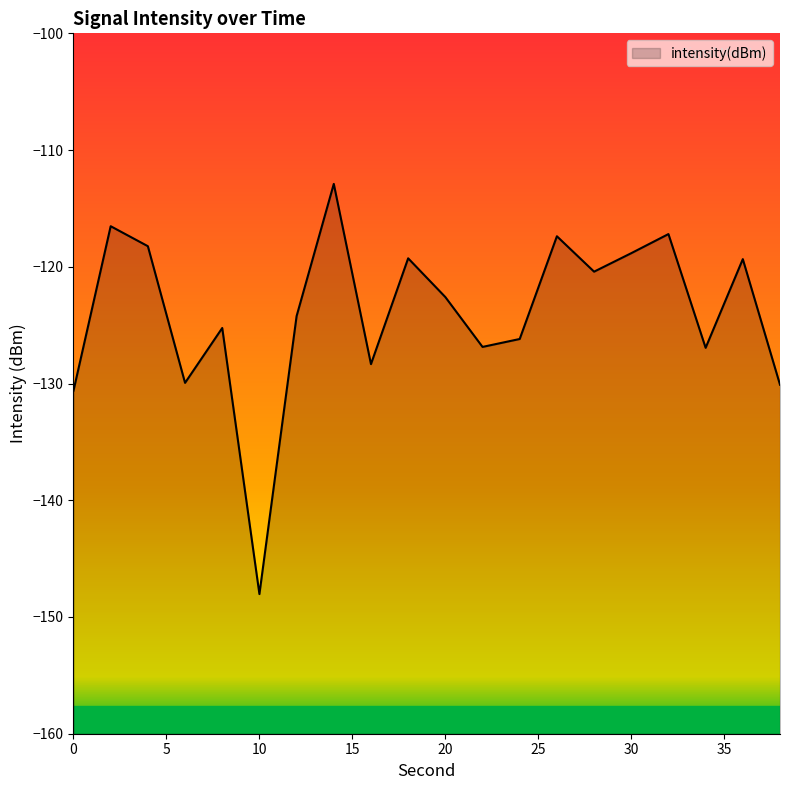

How many points are lower than both their immediate neighbors (excluding endpoints)?

6